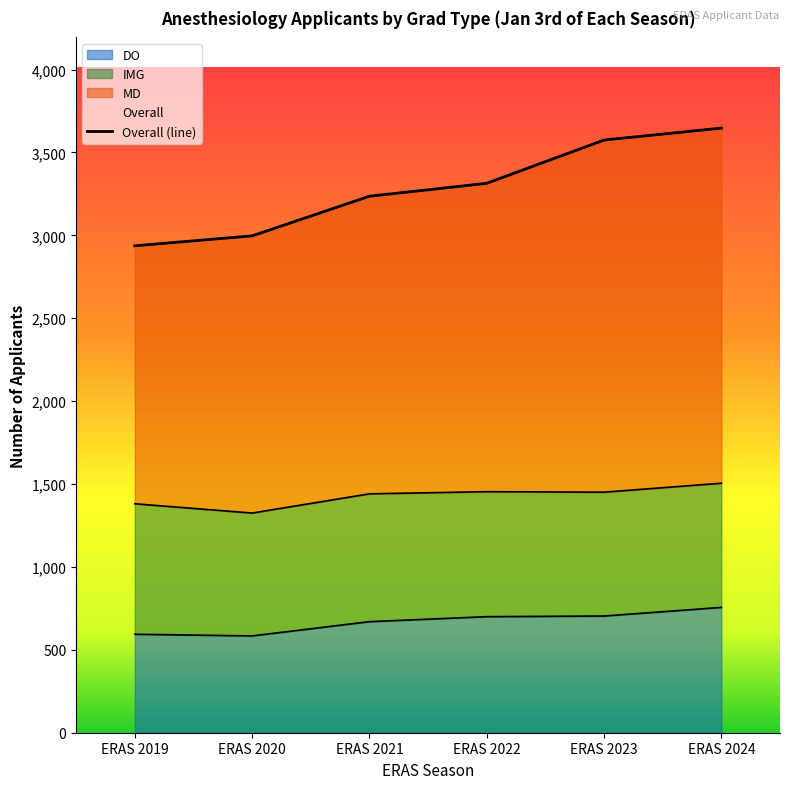

What is the average value?

3284